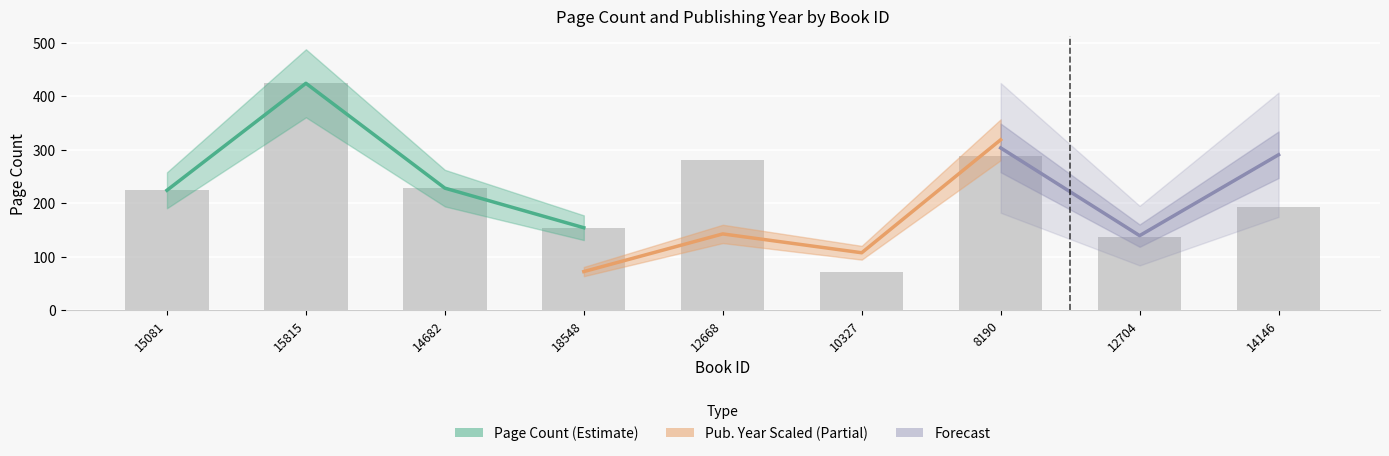

List the labels in order of value, largest first.

15815, 8190, 12668, 14682, 15081, 14146, 18548, 12704, 10327